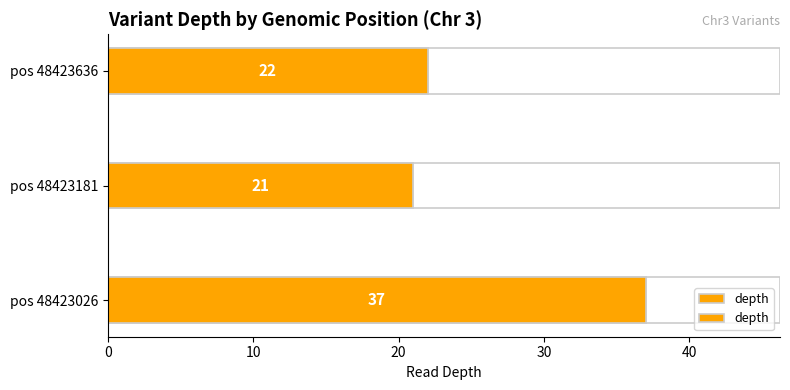

What is the sum of all values?

80